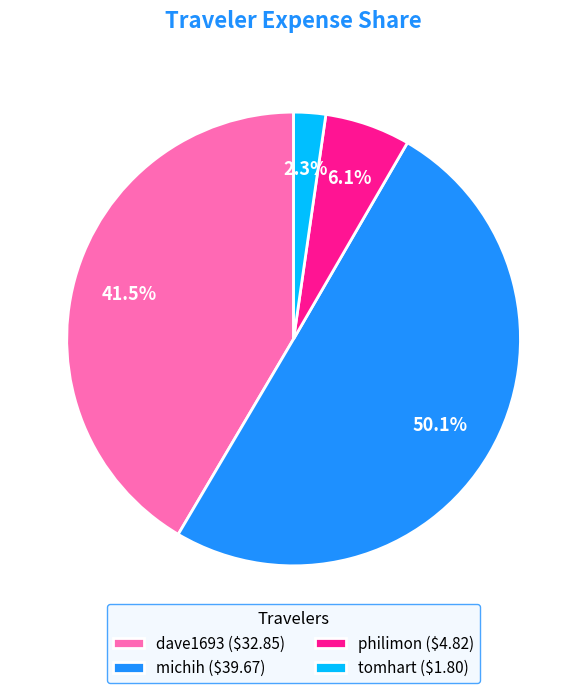

How many slices are in this pie chart?

4